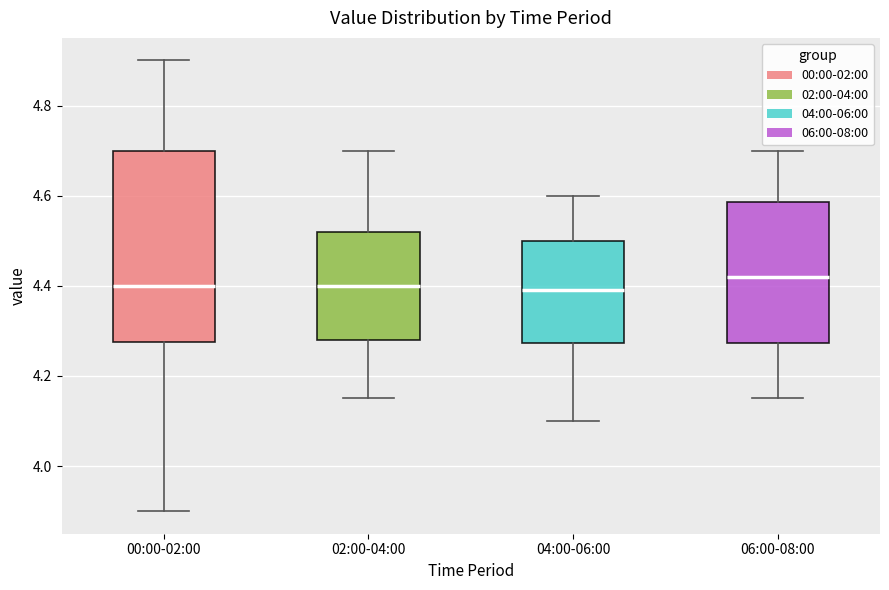

Reading left to right, transcribe this box plot: for each box, give where its median line is, the range the box spans, and where its two whiskers end, as read against the y-axis. The values are not printed on the chart, so give them approximately, as read against the axis.

00:00-02:00: median 4.40, box 4.28 to 4.70, whiskers 3.90 to 4.90
02:00-04:00: median 4.40, box 4.28 to 4.52, whiskers 4.16 to 4.70
04:00-06:00: median 4.40, box 4.28 to 4.50, whiskers 4.10 to 4.60
06:00-08:00: median 4.42, box 4.28 to 4.58, whiskers 4.16 to 4.70